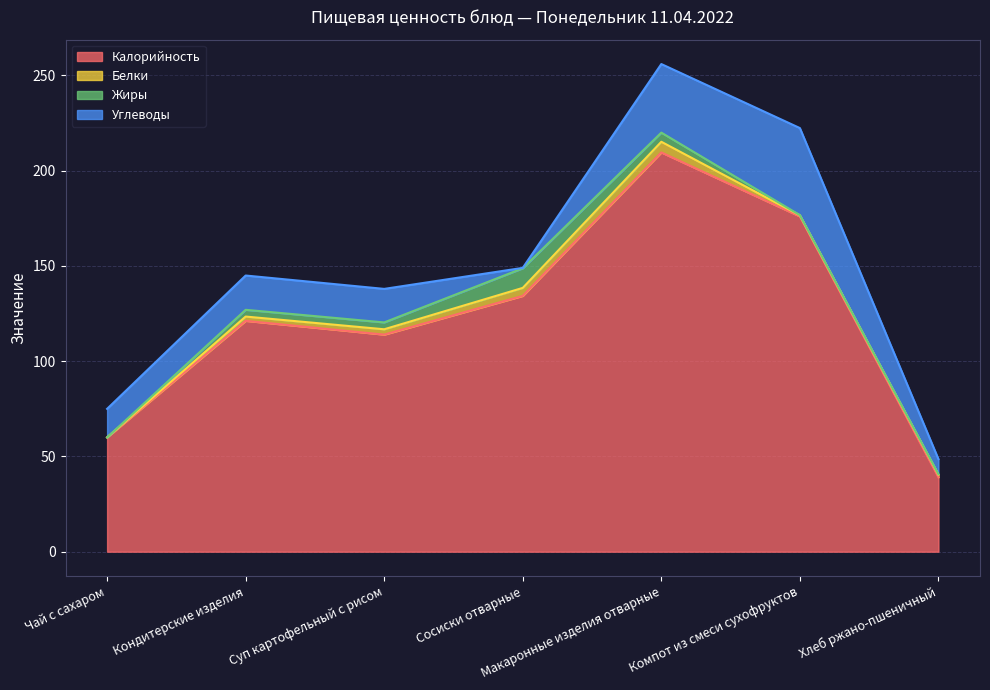

At which category does the chart reach its minimum across all series?

Чай с сахаром